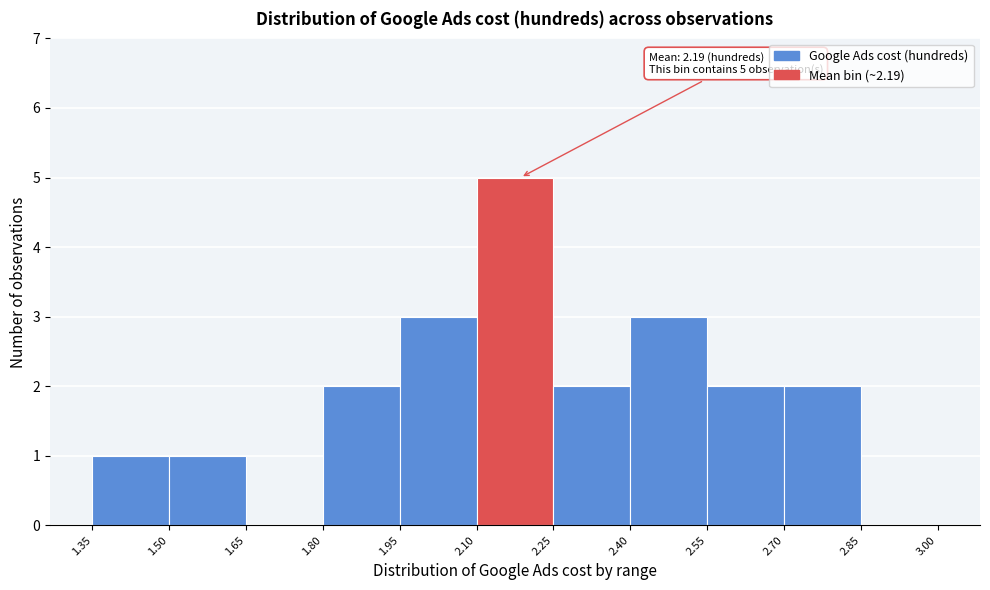

Over which range of the x-axis is the bar tallest?

2.10 to 2.25